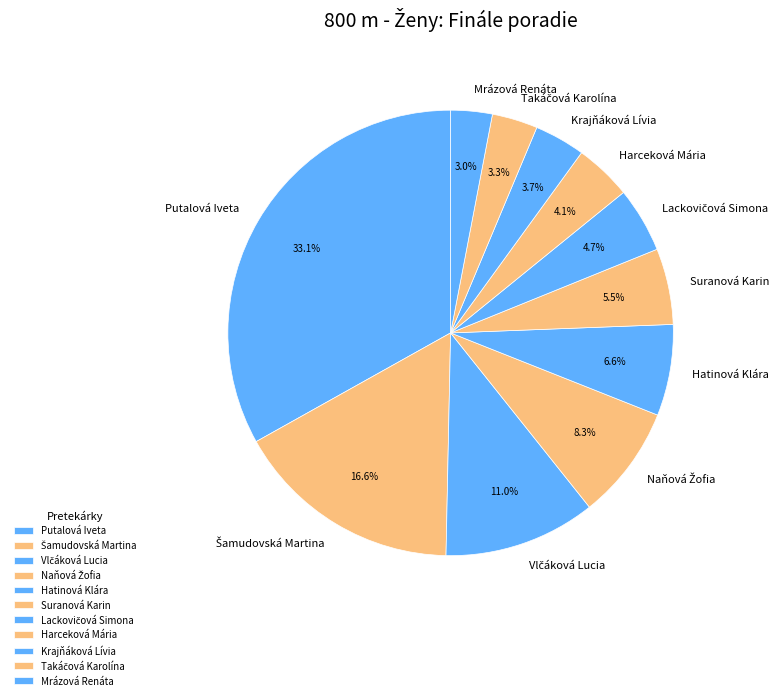

How many slices are in this pie chart?

11